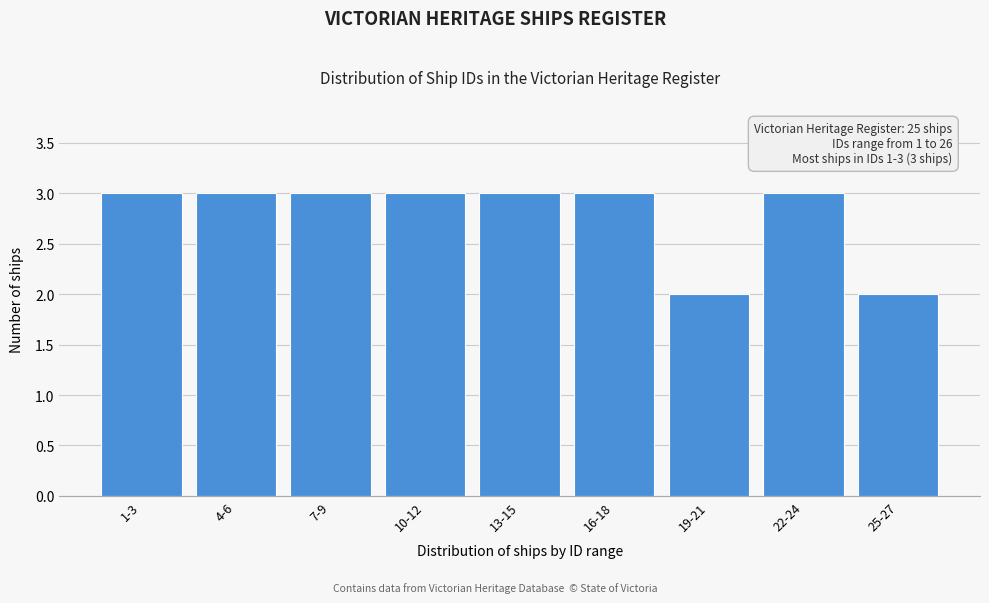

Reading right to left, list all the values displayed in this chart.

25-27=2	22-24=3	19-21=2	16-18=3	13-15=3	10-12=3	7-9=3	4-6=3	1-3=3